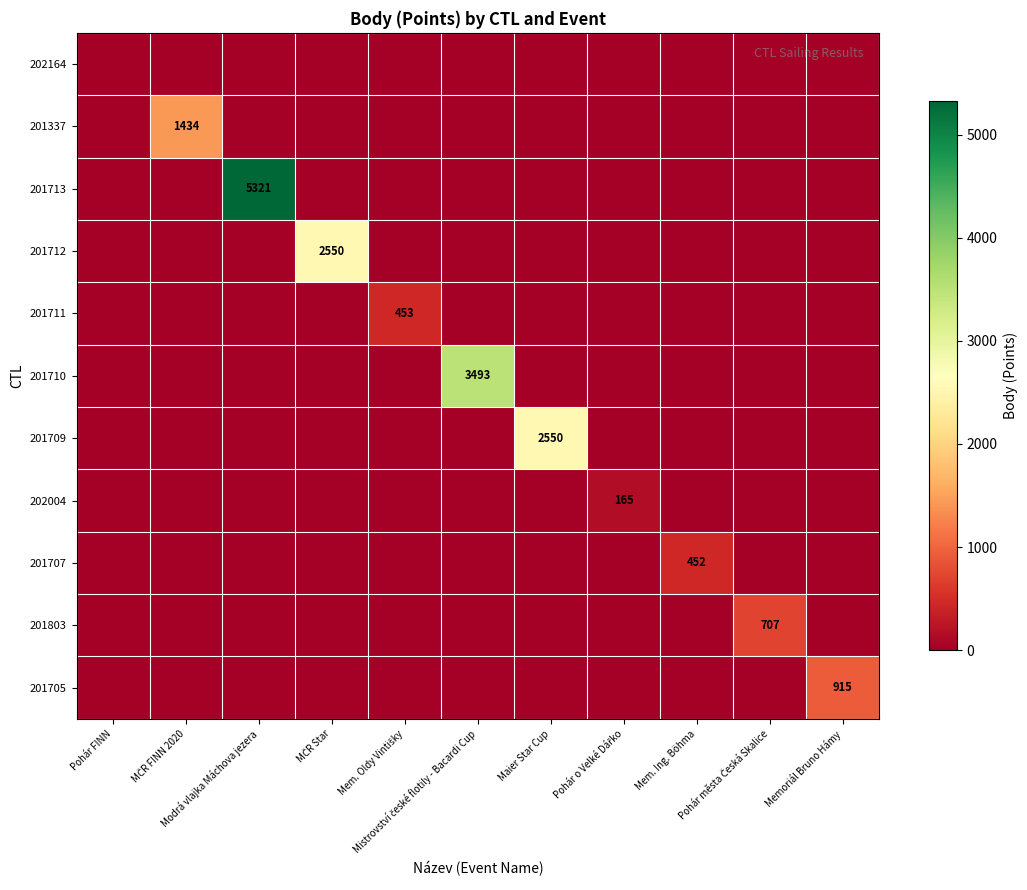

What is the sum of all 201709 values?

2550